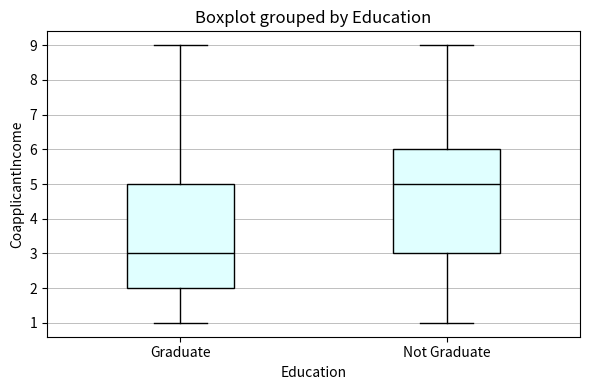

Where does the median line of the box for Graduate sit on the y-axis? The values are not printed on the chart, so give them approximately, as read against the axis.

3